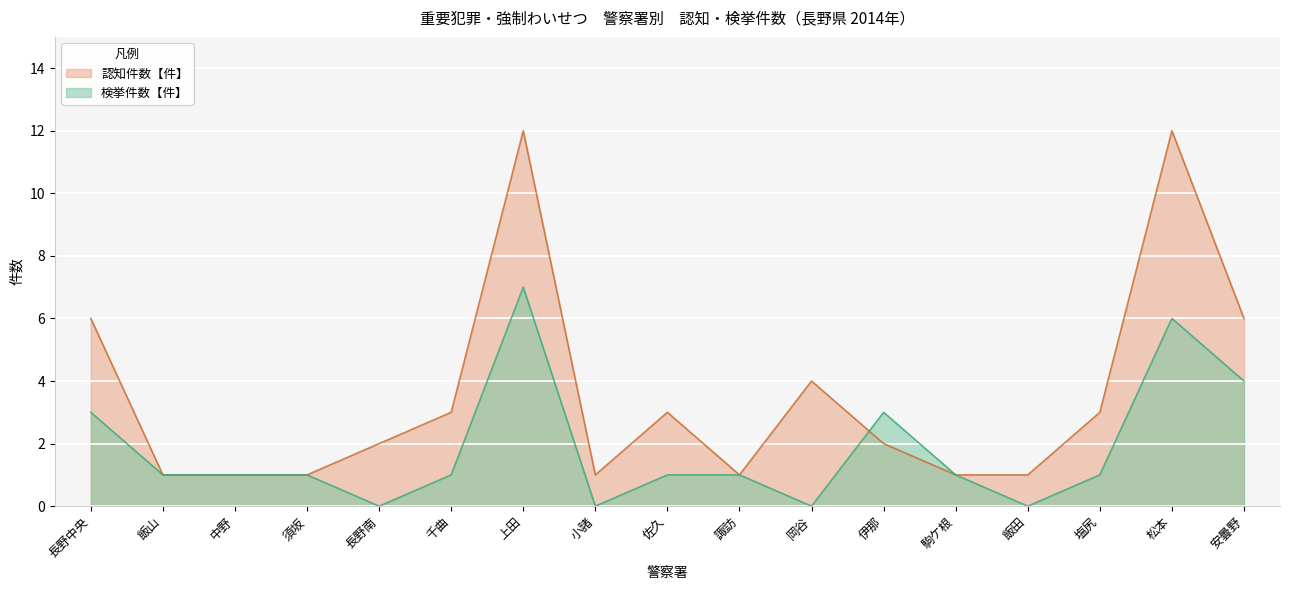

Is it true that 認知件数【件】 equals 2 at 長野中央?

False